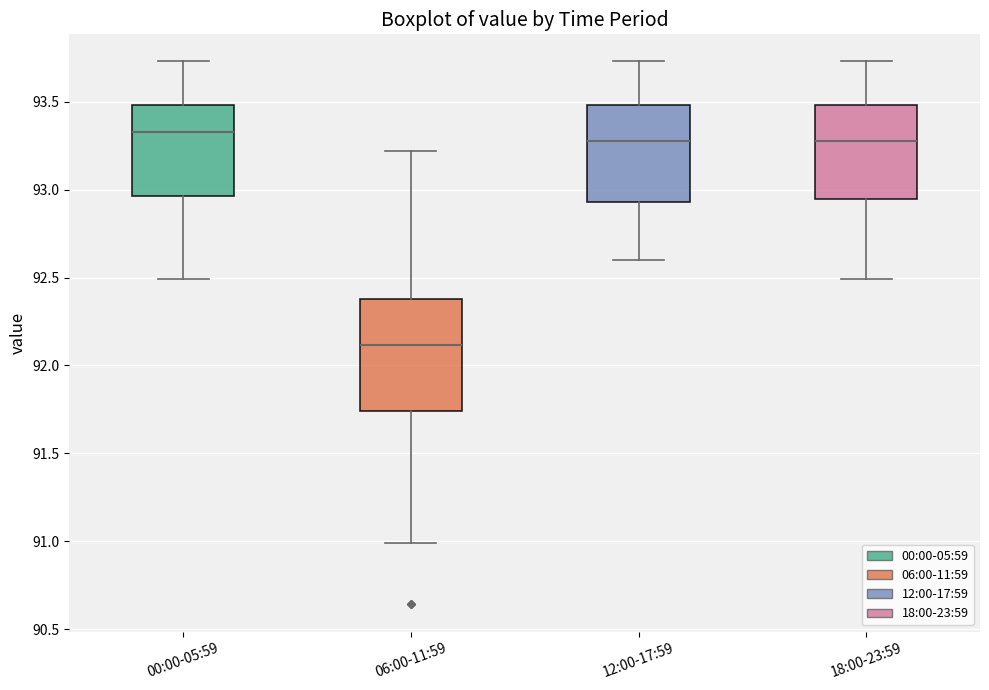

Reading left to right, transcribe this box plot: for each box, give where its median line is, the range the box spans, and where its two whiskers end, as read against the y-axis. The values are not printed on the chart, so give them approximately, as read against the axis.

00:00-05:59: median 93.35, box 92.95 to 93.50, whiskers 92.50 to 93.75
06:00-11:59: median 92.10, box 91.75 to 92.40, whiskers 91.00 to 93.20
12:00-17:59: median 93.30, box 92.95 to 93.50, whiskers 92.60 to 93.75
18:00-23:59: median 93.30, box 92.95 to 93.50, whiskers 92.50 to 93.75